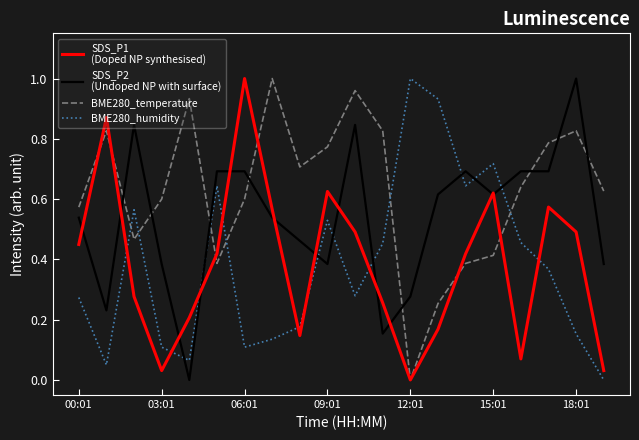

What is the label of the 9th point from the right?

11